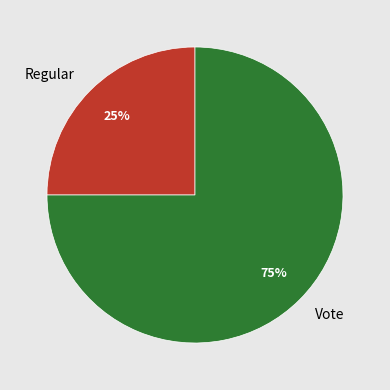

How many slices are in this pie chart?

2